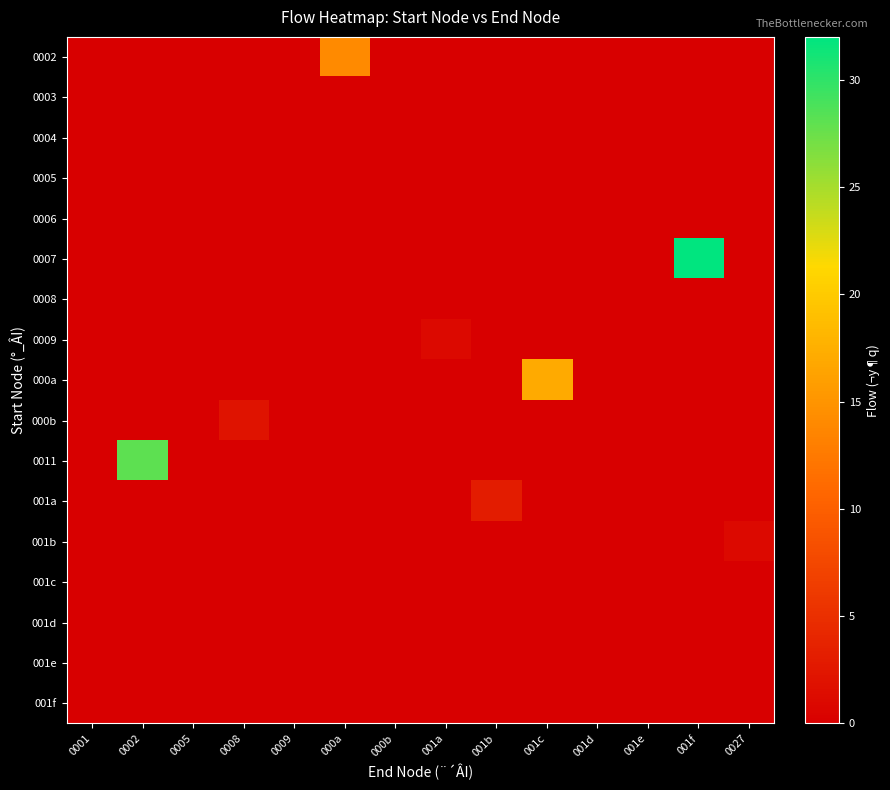

Reading left to right, what are all the values shown in this chart?

0002: 0001=0	0002=0	0005=0	0008=0	0009=0	000a=14	000b=0	001a=0	001b=0	001c=0	001d=0	001e=0	001f=0	0027=0
0003: 0001=0	0002=0	0005=0	0008=0	0009=0	000a=0	000b=0	001a=0	001b=0	001c=0	001d=0	001e=0	001f=0	0027=0
0004: 0001=0	0002=0	0005=0	0008=0	0009=0	000a=0	000b=0	001a=0	001b=0	001c=0	001d=0	001e=0	001f=0	0027=0
0005: 0001=0	0002=0	0005=0	0008=0	0009=0	000a=0	000b=0	001a=0	001b=0	001c=0	001d=0	001e=0	001f=0	0027=0
0006: 0001=0	0002=0	0005=0	0008=0	0009=0	000a=0	000b=0	001a=0	001b=0	001c=0	001d=0	001e=0	001f=0	0027=0
0007: 0001=0	0002=0	0005=0	0008=0	0009=0	000a=0	000b=0	001a=0	001b=0	001c=0	001d=0	001e=0	001f=32	0027=0
0008: 0001=0	0002=0	0005=0	0008=0	0009=0	000a=0	000b=0	001a=0	001b=0	001c=0	001d=0	001e=0	001f=0	0027=0
0009: 0001=0	0002=0	0005=0	0008=0	0009=0	000a=0	000b=0	001a=1	001b=0	001c=0	001d=0	001e=0	001f=0	0027=0
000a: 0001=0	0002=0	0005=0	0008=0	0009=0	000a=0	000b=0	001a=0	001b=0	001c=17	001d=0	001e=0	001f=0	0027=0
000b: 0001=0	0002=0	0005=0	0008=2	0009=0	000a=0	000b=0	001a=0	001b=0	001c=0	001d=0	001e=0	001f=0	0027=0
0011: 0001=0	0002=28	0005=0	0008=0	0009=0	000a=0	000b=0	001a=0	001b=0	001c=0	001d=0	001e=0	001f=0	0027=0
001a: 0001=0	0002=0	0005=0	0008=0	0009=0	000a=0	000b=0	001a=0	001b=3	001c=0	001d=0	001e=0	001f=0	0027=0
001b: 0001=0	0002=0	0005=0	0008=0	0009=0	000a=0	000b=0	001a=0	001b=0	001c=0	001d=0	001e=0	001f=0	0027=1
001c: 0001=0	0002=0	0005=0	0008=0	0009=0	000a=0	000b=0	001a=0	001b=0	001c=0	001d=0	001e=0	001f=0	0027=0
001d: 0001=0	0002=0	0005=0	0008=0	0009=0	000a=0	000b=0	001a=0	001b=0	001c=0	001d=0	001e=0	001f=0	0027=0
001e: 0001=0	0002=0	0005=0	0008=0	0009=0	000a=0	000b=0	001a=0	001b=0	001c=0	001d=0	001e=0	001f=0	0027=0
001f: 0001=0	0002=0	0005=0	0008=0	0009=0	000a=0	000b=0	001a=0	001b=0	001c=0	001d=0	001e=0	001f=0	0027=0